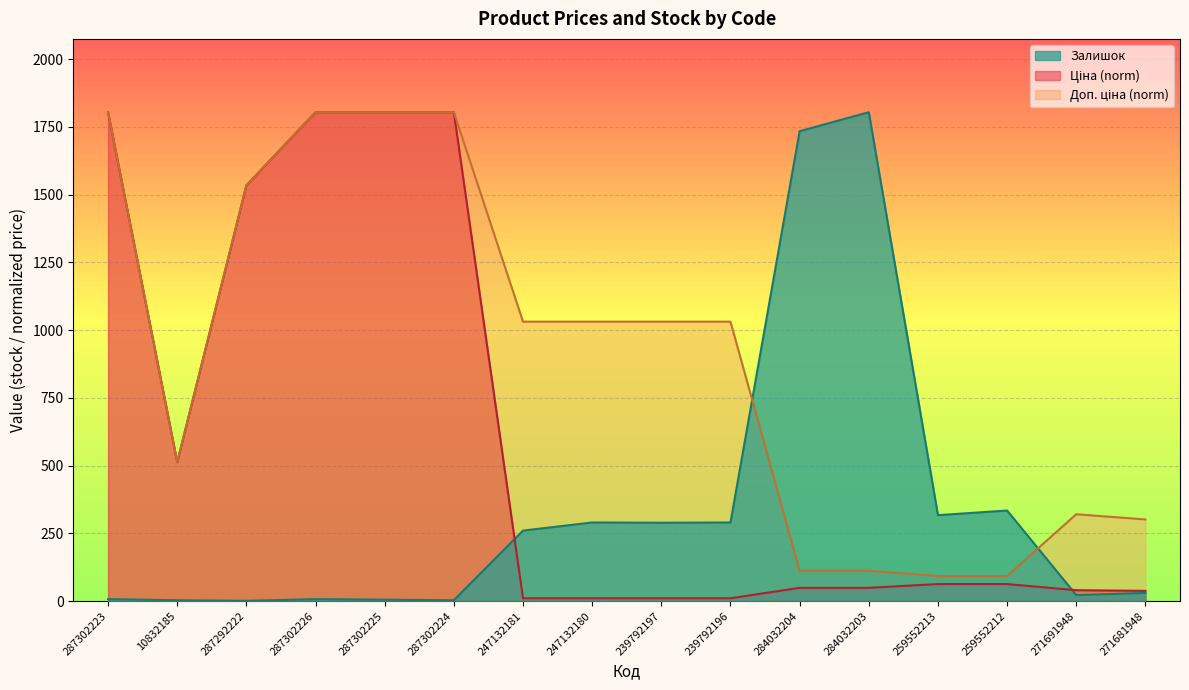

How many data points does each series have?

16